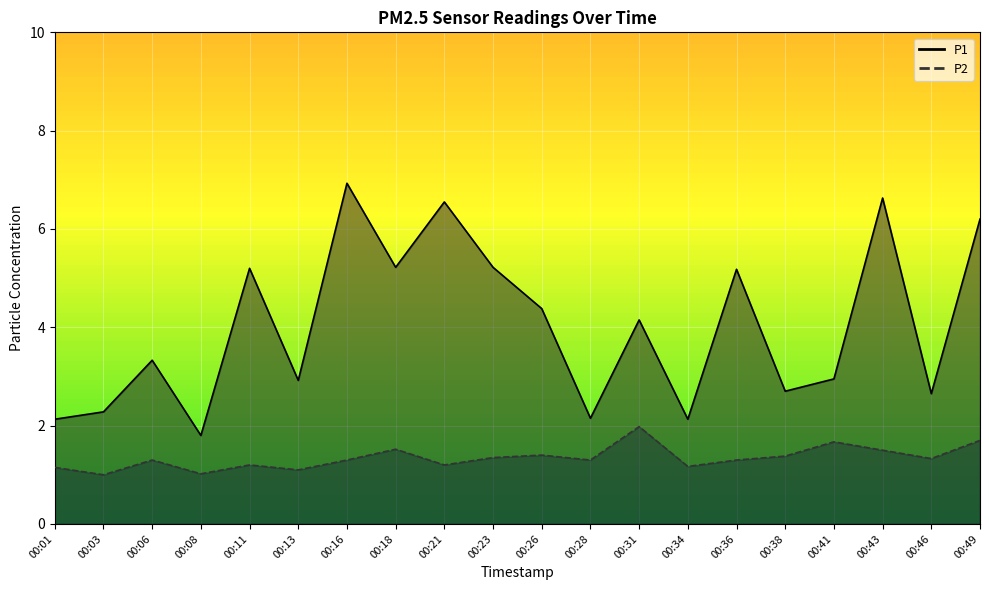

True or false: P1 has a value of 4.4 at 00:43.

False